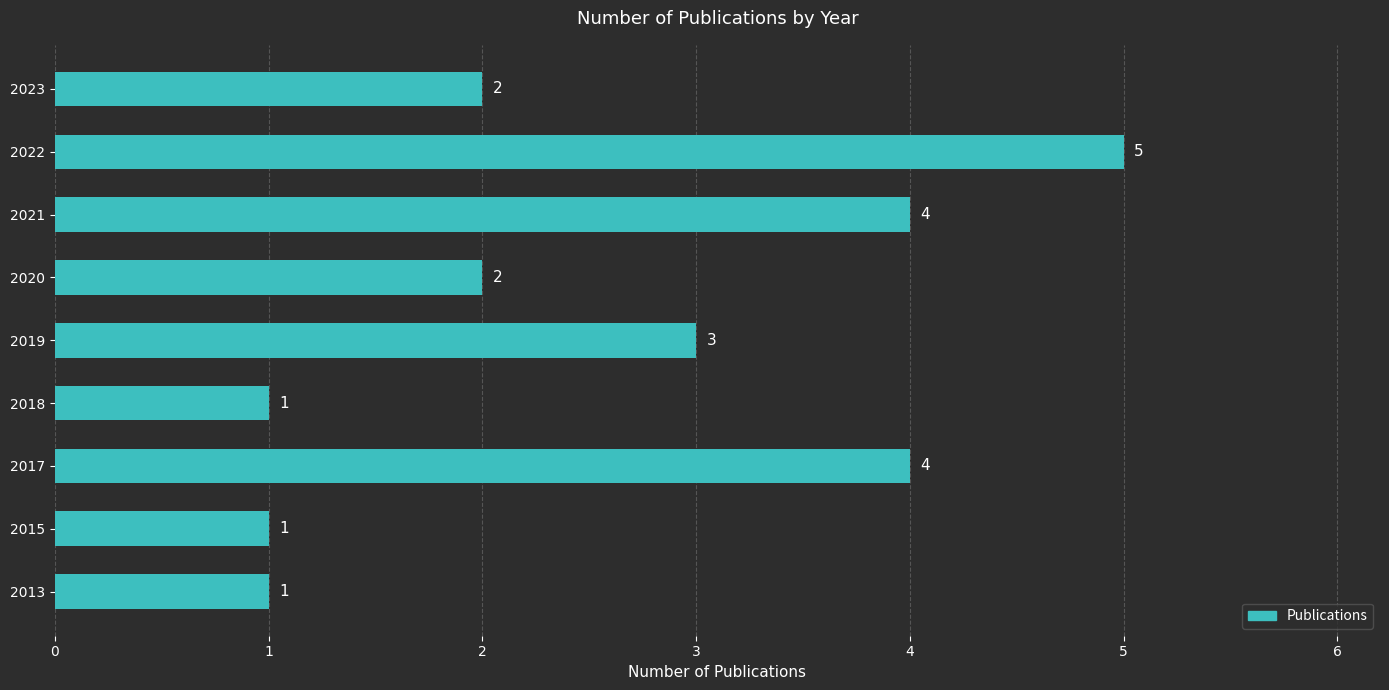

Which has a higher value, 2018 or 2023?

2023